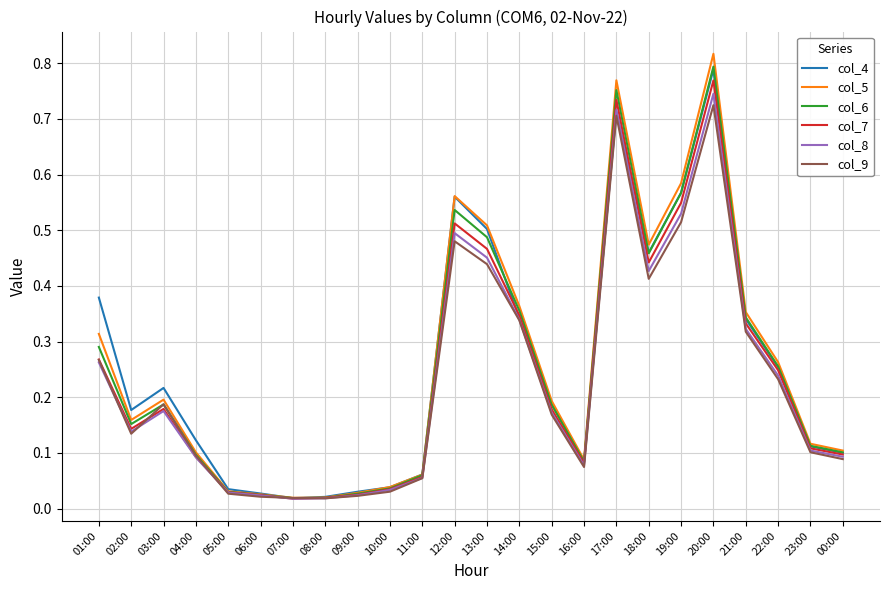

True or false: col_4 has a value of 0.0 at 04:00.

False